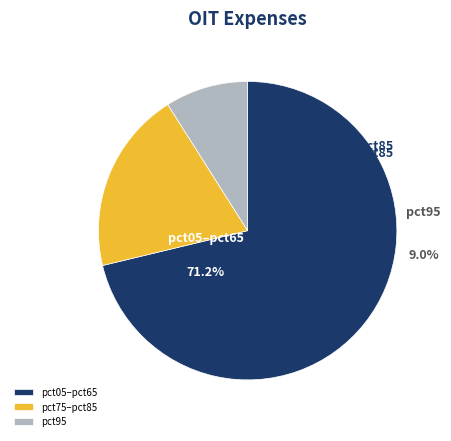

Do pct75 and pct45 together represent more than half of the pie?

No